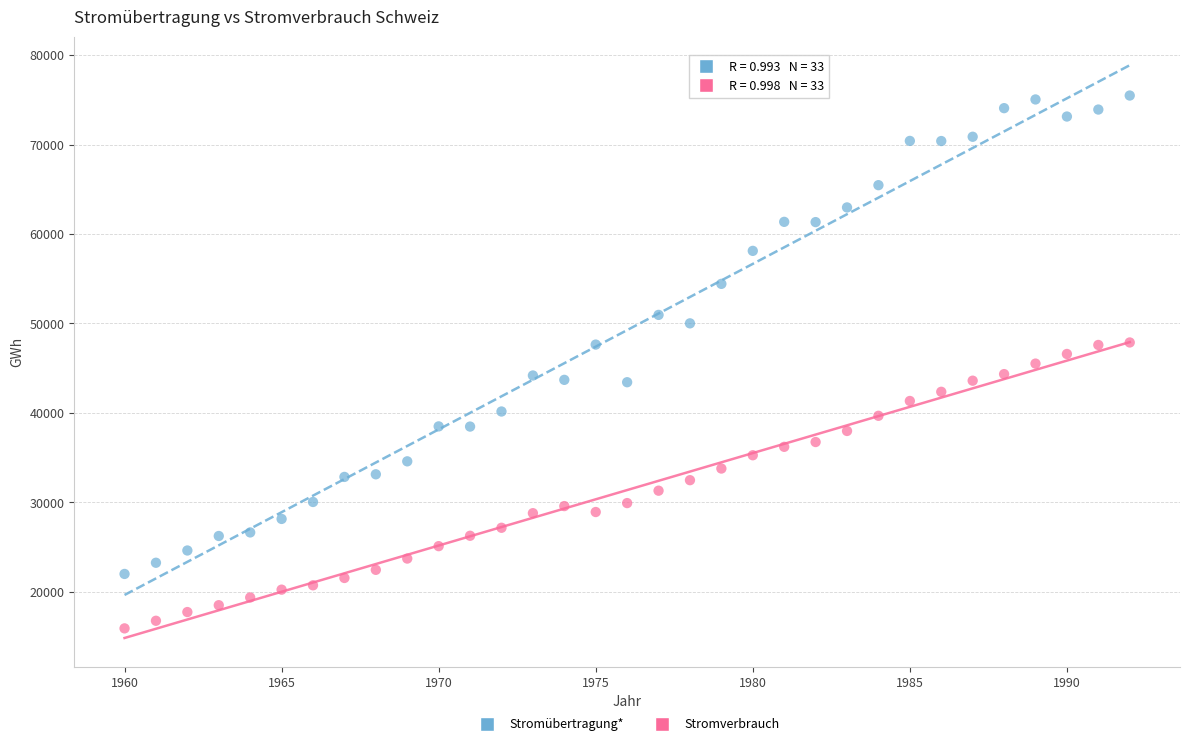

Which series has the widest spread of Y values?

Stromübertragung*